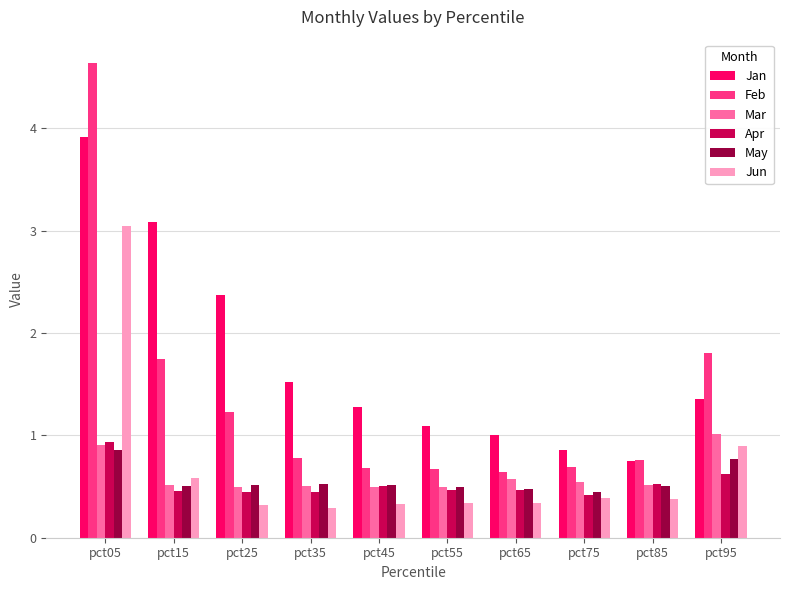

What is the smallest value displayed?

0.3